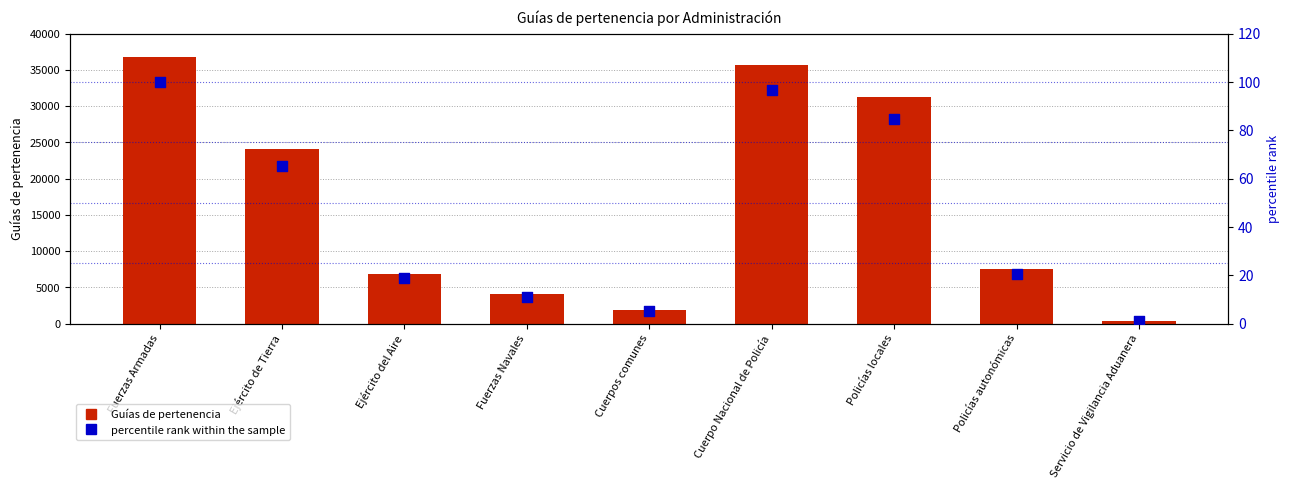

Which series has the largest Y range (max minus min)?

Guías de pertenencia